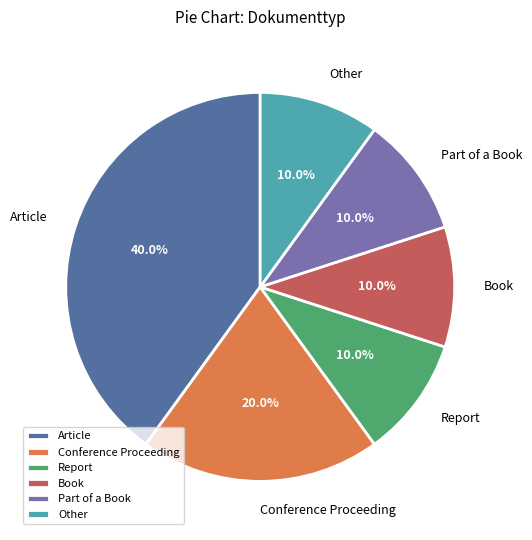

Approximately how many times larger is the value at Other compared to Report?

1.0